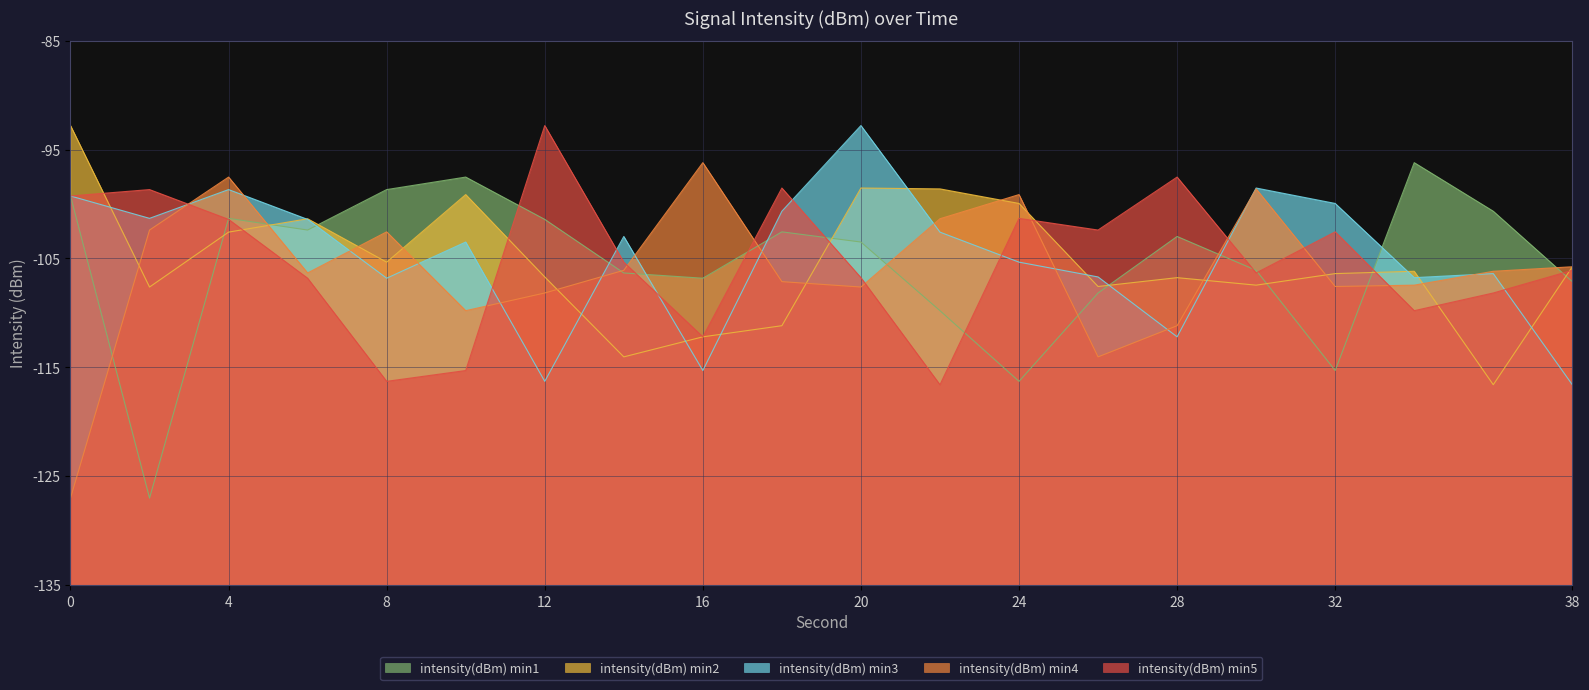

What is the minimum value shown in the chart?

8.0